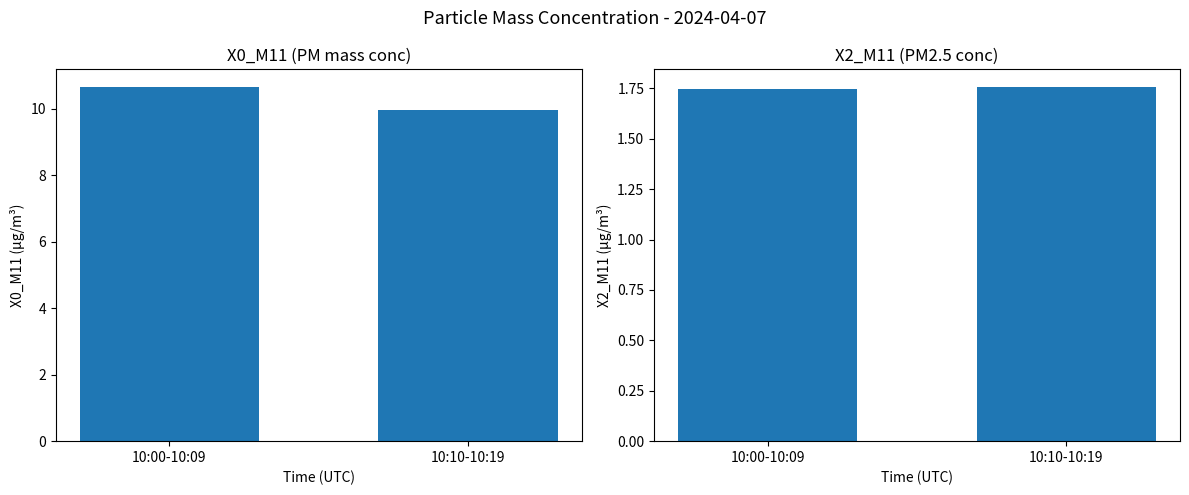

What is the value of the X0_M11 (PM mass conc) bar at the 2nd from the left?

10.0